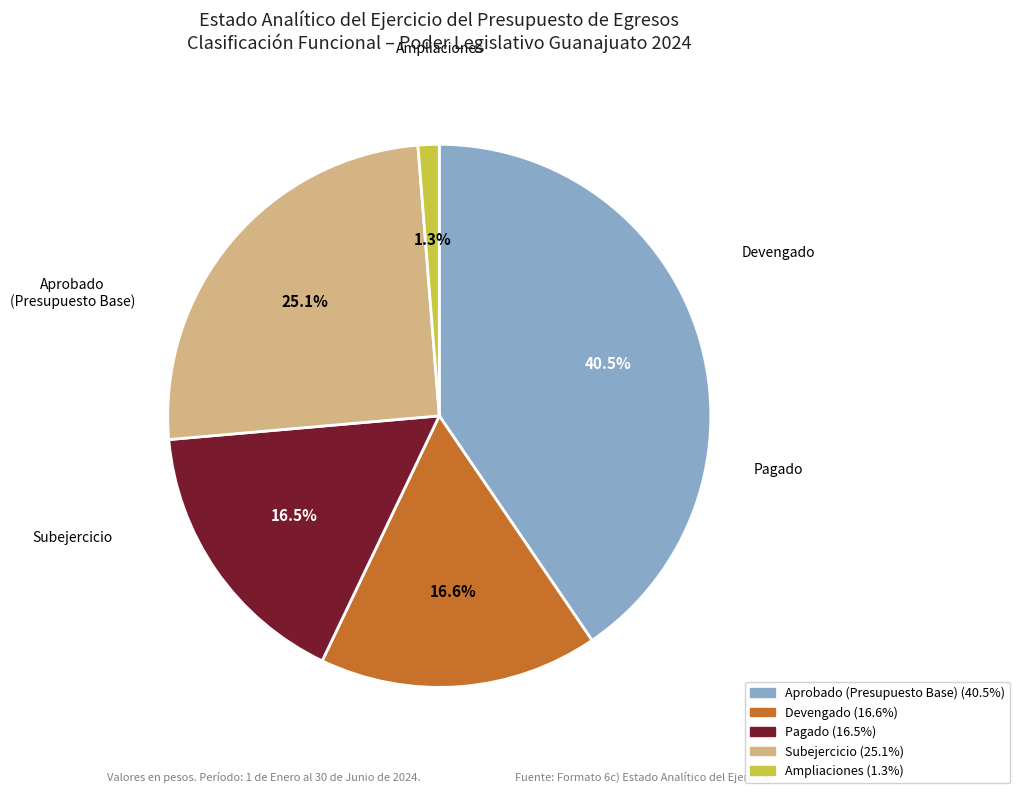

Count the number of slices in the pie.

5